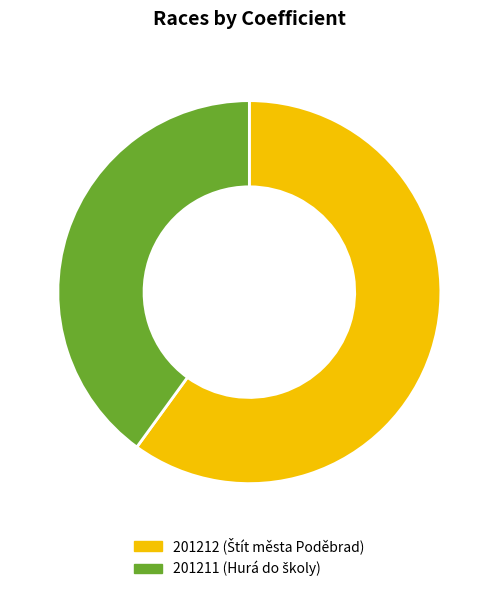

Rank the categories by value from highest to lowest.

201212, 201211